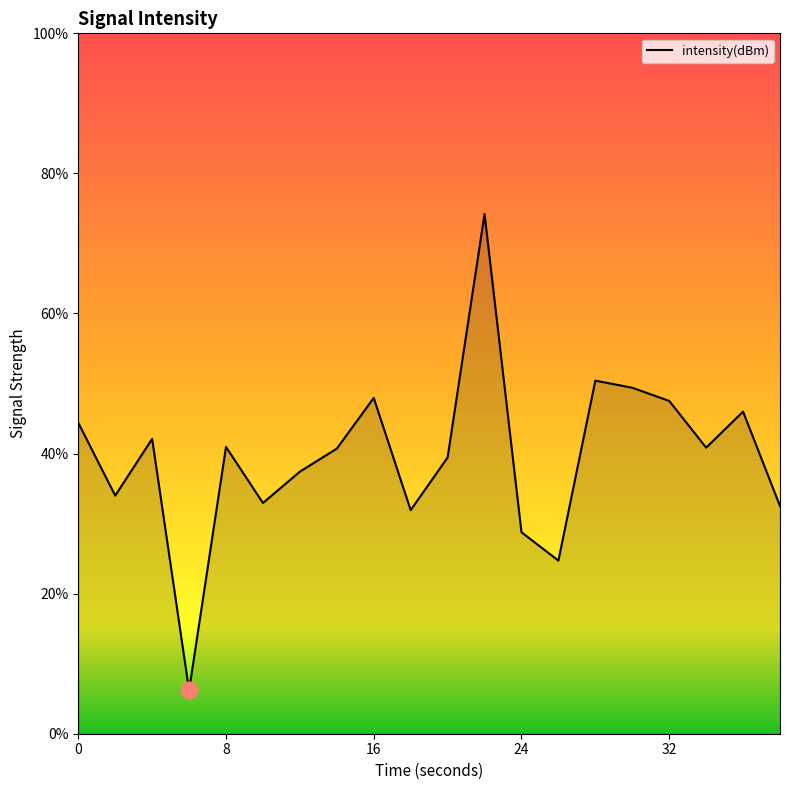

What is the difference between the maximum and minimum values?

68.0